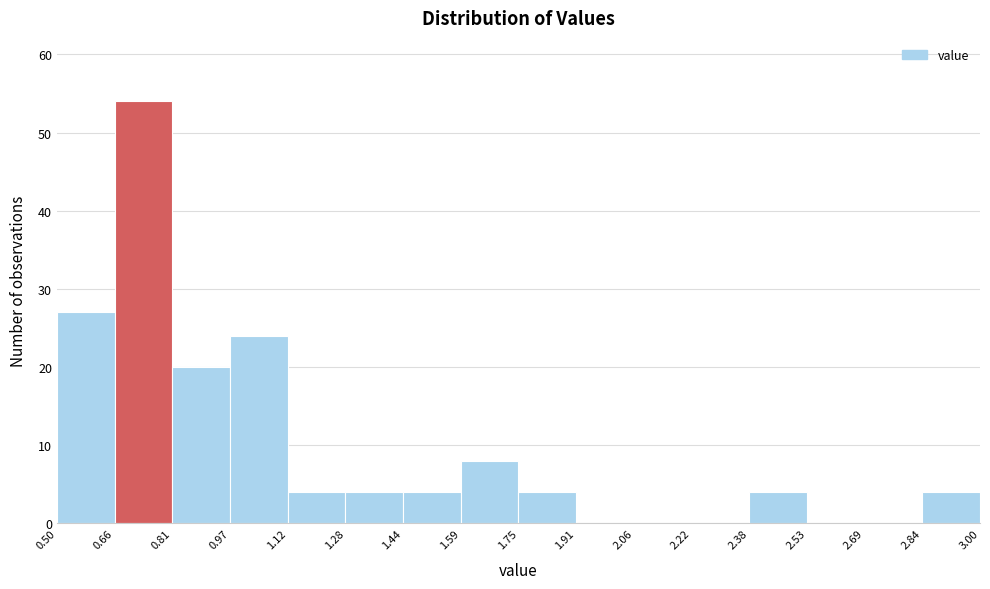

Which range on the x-axis has the tallest bar?

0.66 to 0.81